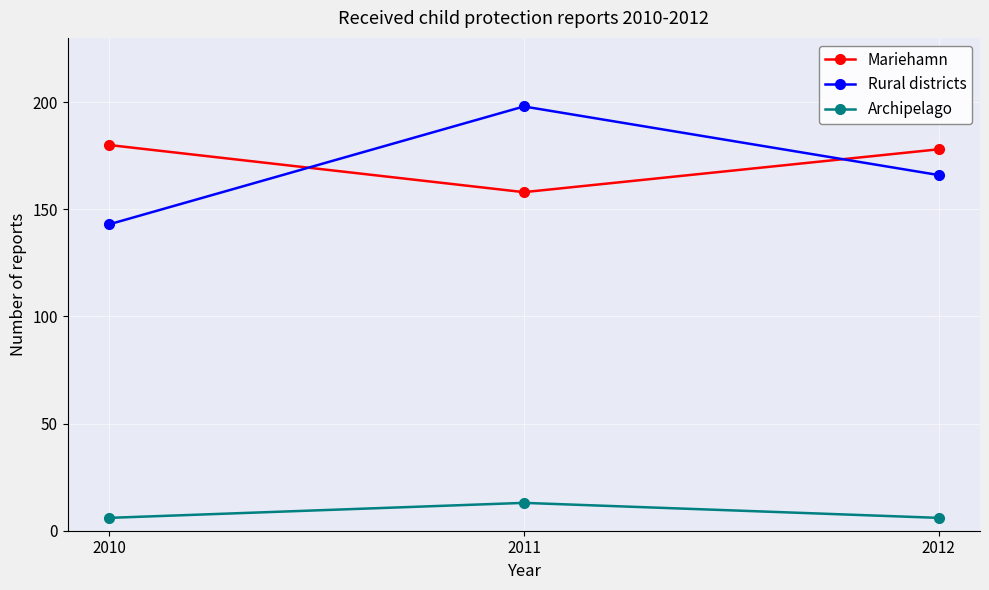

How many values in the Mariehamn series are below 178?

1